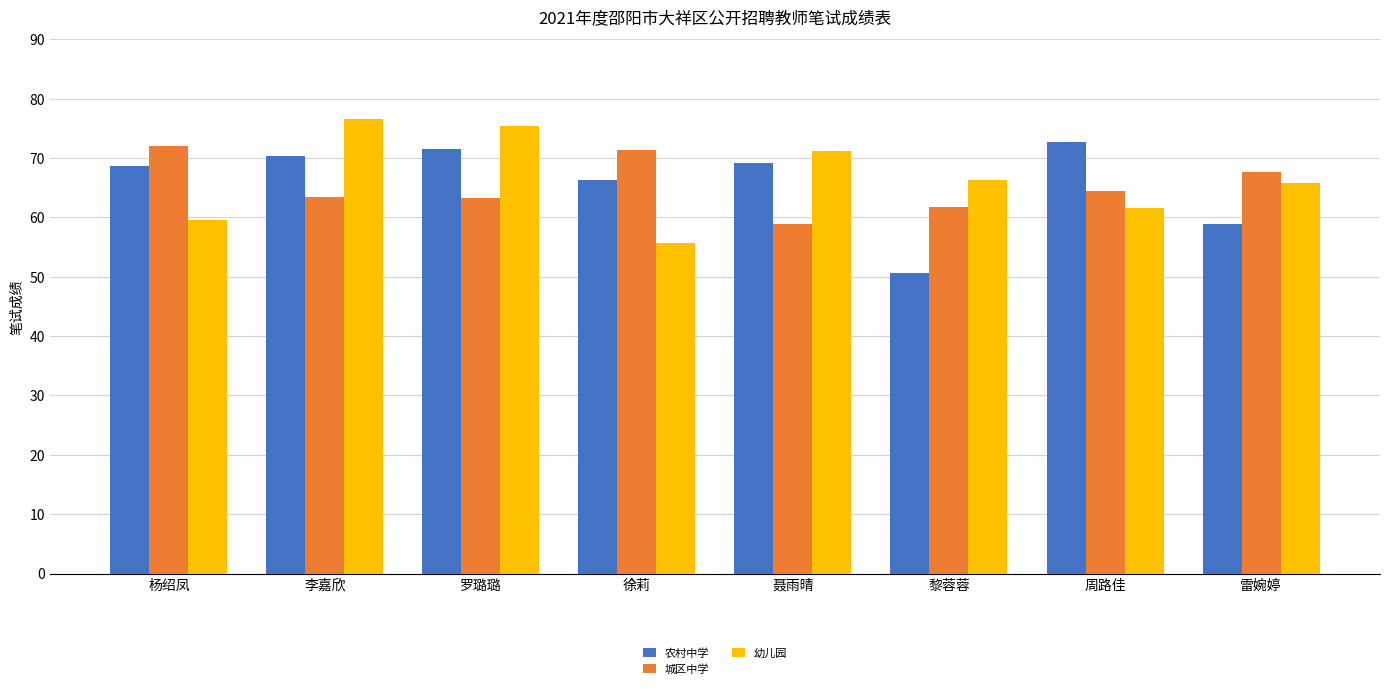

What is the sum of the 城区中学 values at 聂雨晴 and 周路佳?

123.3